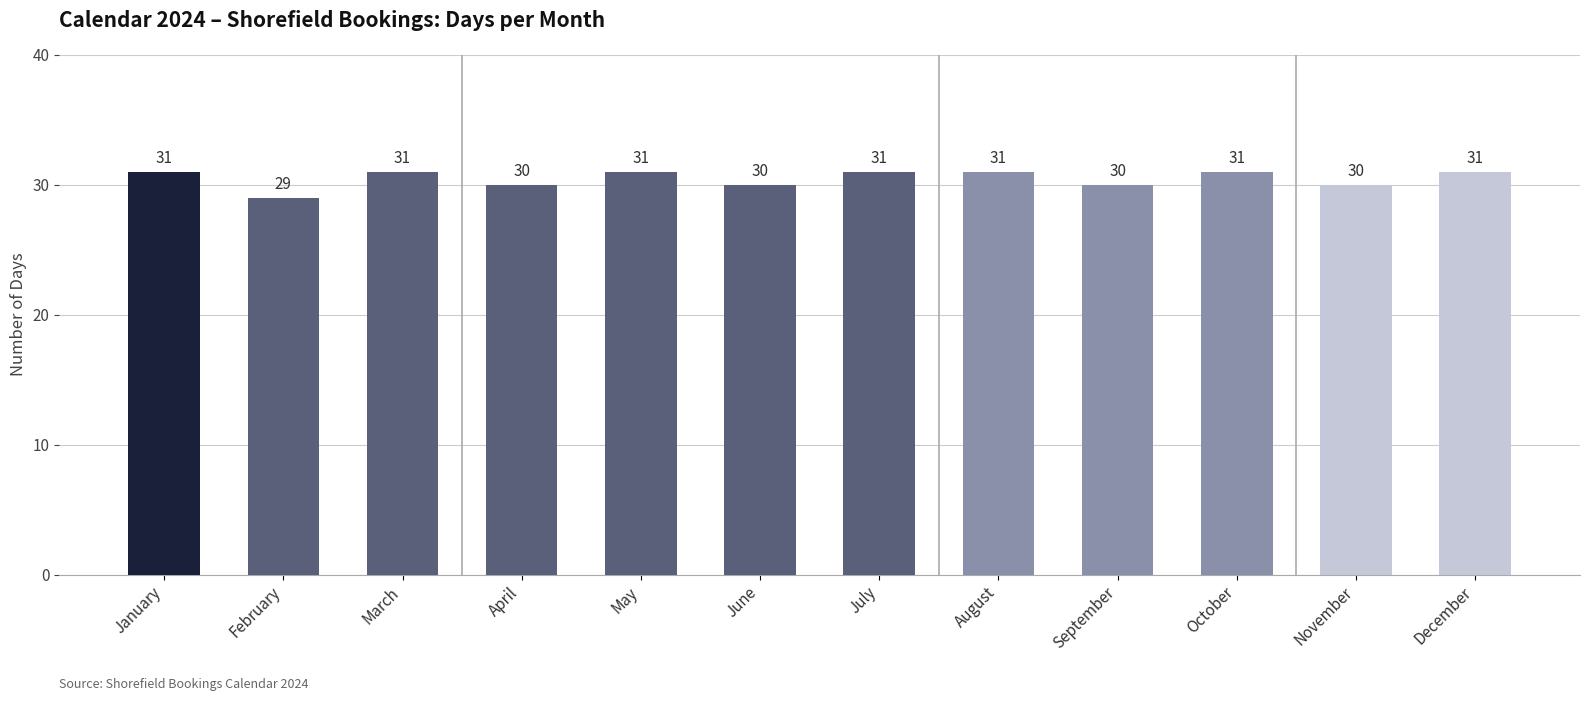

How many distinct data groups are displayed?

1